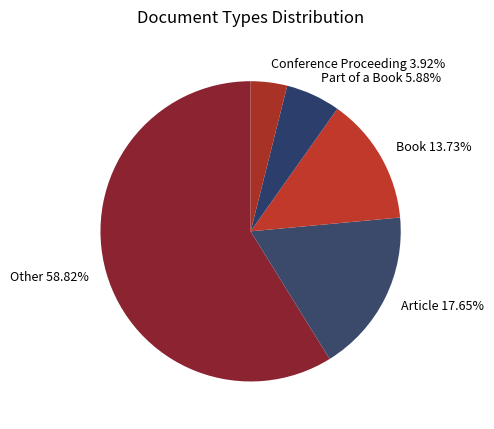

Is there any slice that represents more than half of the pie?

Yes